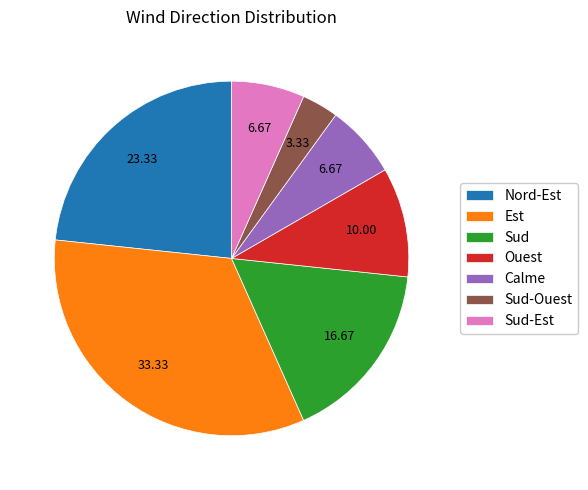

Which category has the biggest portion of the pie?

Est